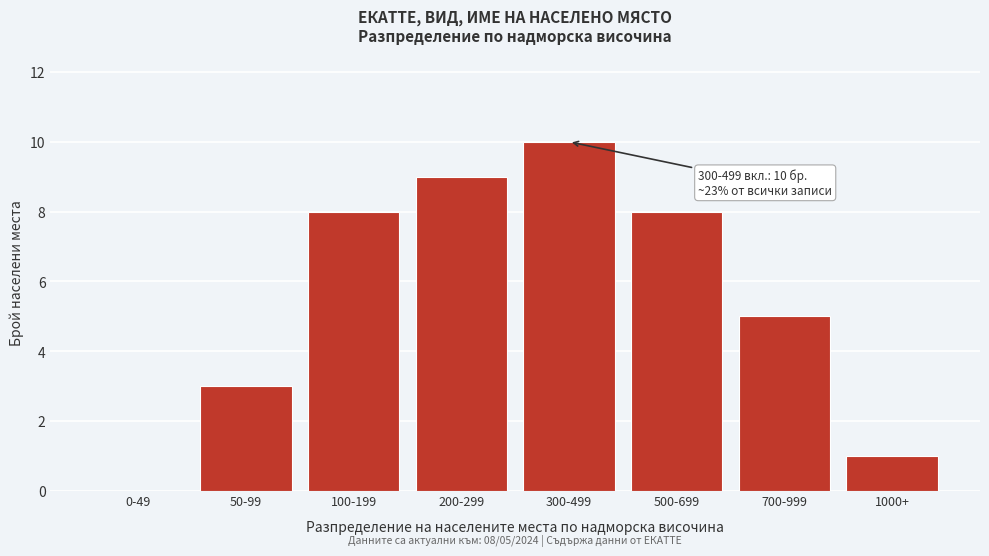

Reading right to left, extract all data points from this chart.

1000+=1	700-999=5	500-699=8	300-499=10	200-299=9	100-199=8	50-99=3	0-49=0